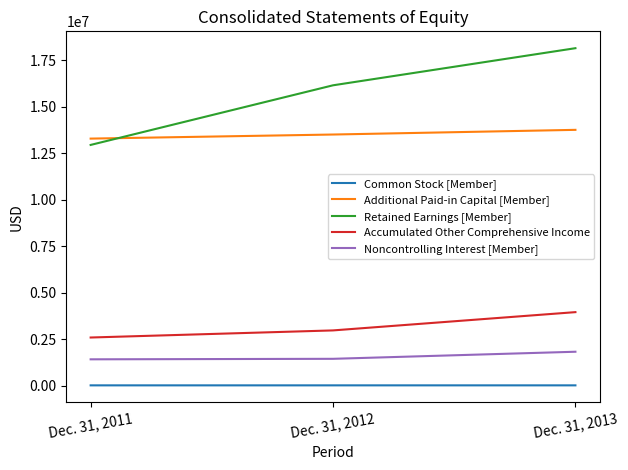

What value does the Retained Earnings [Member] series have at Dec. 31, 2011, to the nearest 50?

12941550